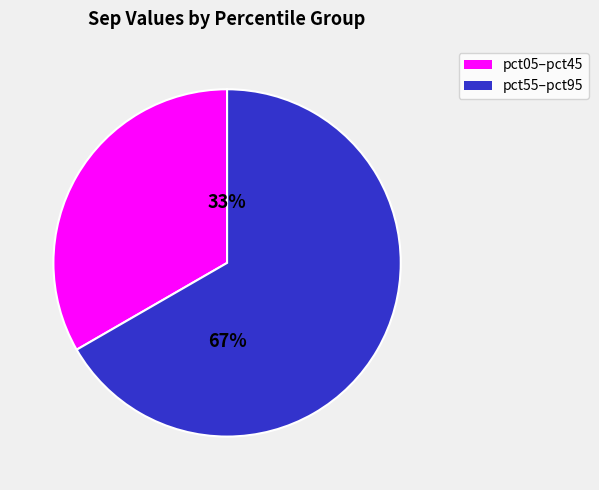

To the nearest percent, what is the average slice percentage?

50%